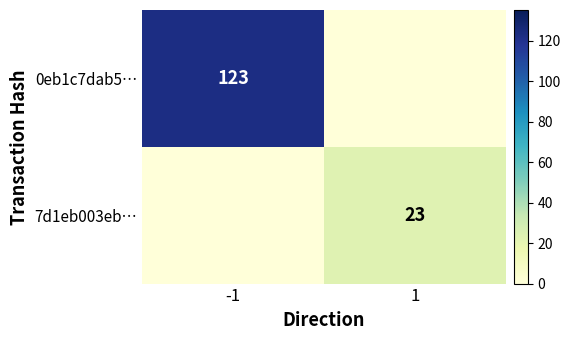

At which category is the sum across all series the highest?

-1